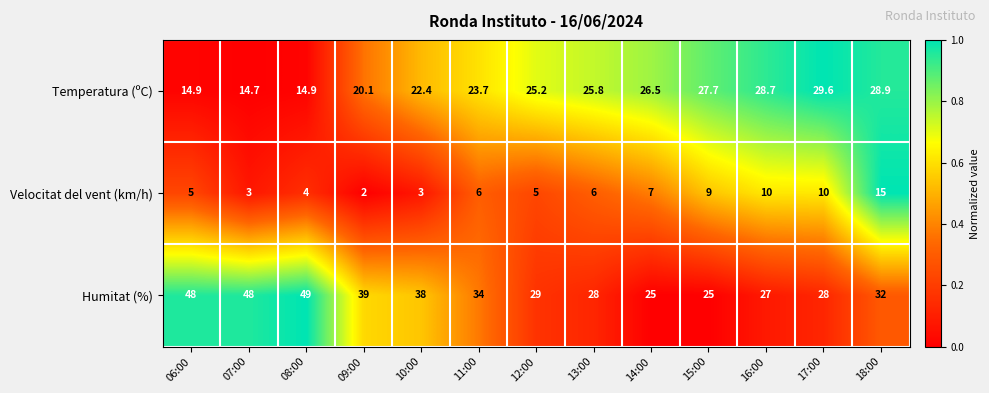

What is the minimum value for Velocitat del vent (km/h)?

2.0